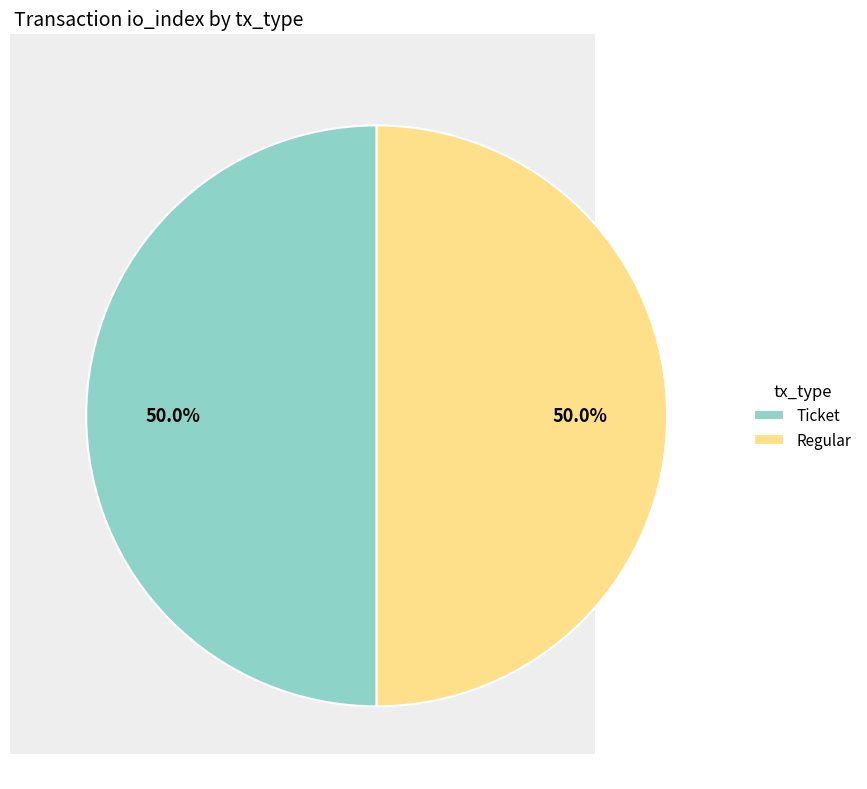

Count the number of slices in the pie.

2